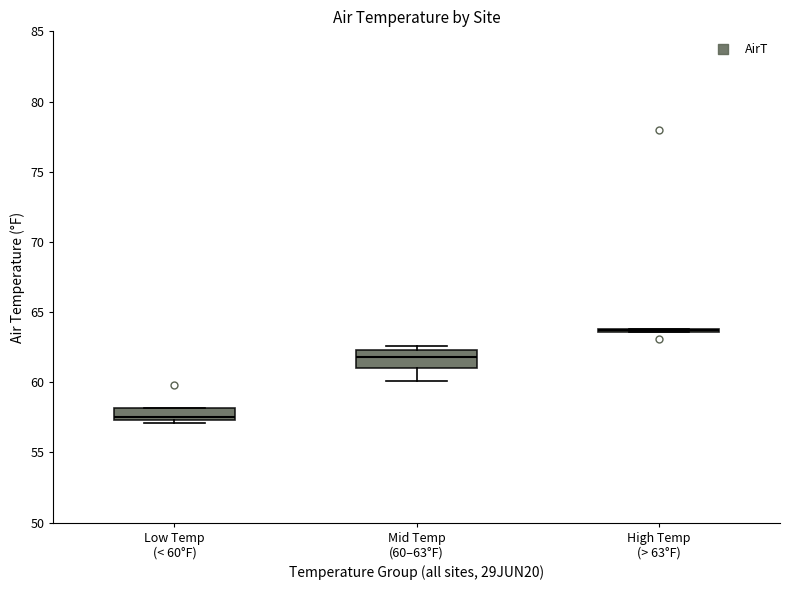

Reading left to right, transcribe this box plot: for each box, give where its median line is, the range the box spans, and where its two whiskers end, as read against the y-axis. The values are not printed on the chart, so give them approximately, as read against the axis.

Low Temp (< 60°F): median 57.5 (just above the box's lower edge), box 57.5 to 58.0, whiskers 57.0 to 58.0
Mid Temp (60–63°F): median 62.0, box 61.0 to 62.5, whiskers 60.0 to 62.5 (just above the box's upper edge)
High Temp (> 63°F): box collapsed to a line at 63.5, whiskers 63.5 to 64.0